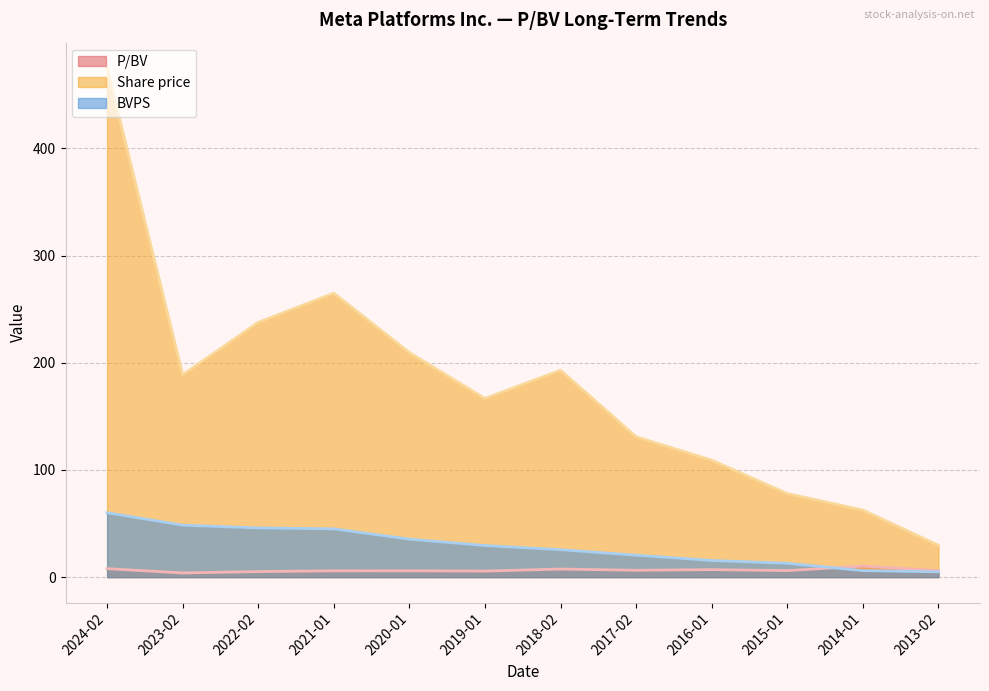

Is the value of P/BV (line) at 2014-01 greater than the value of Share price (line) at 2014-01?

No